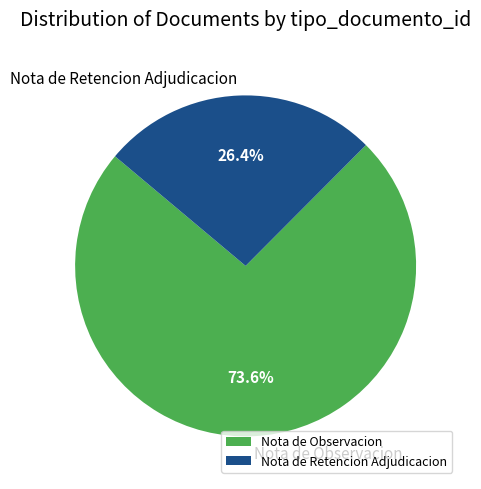

Which has a higher value, Nota de Observacion or Nota de Retencion Adjudicacion?

Nota de Observacion